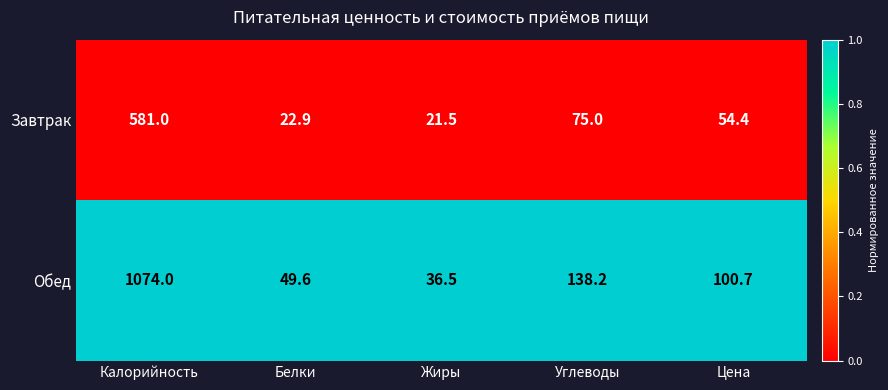

At which category is the sum across all series the highest?

Калорийность